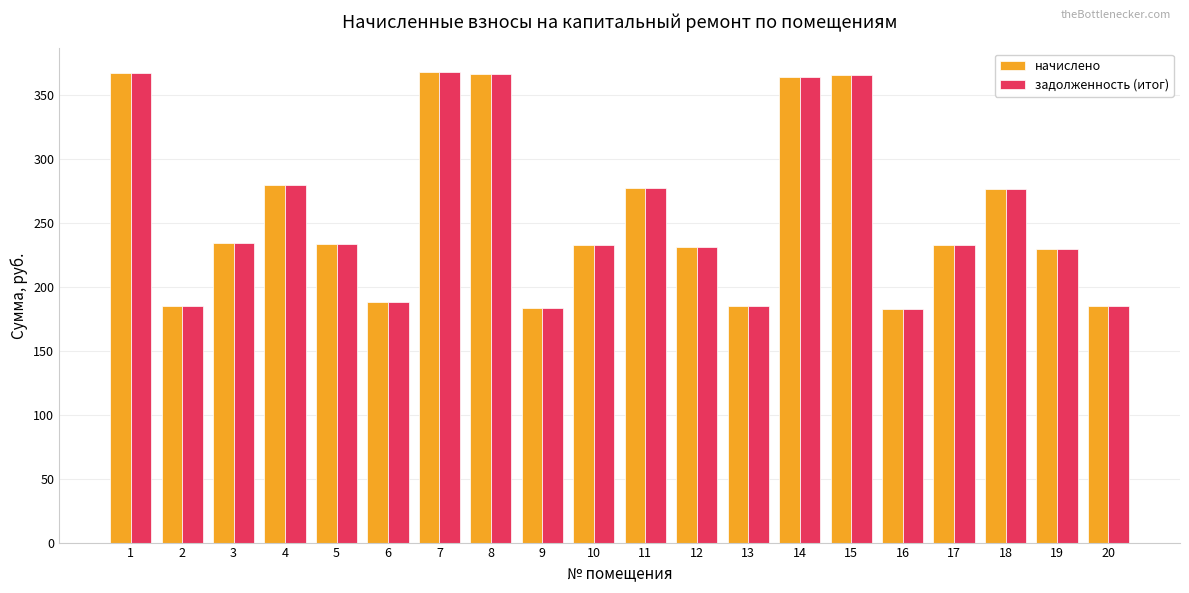

What is the average value of the задолженность (итог) series?

258.6